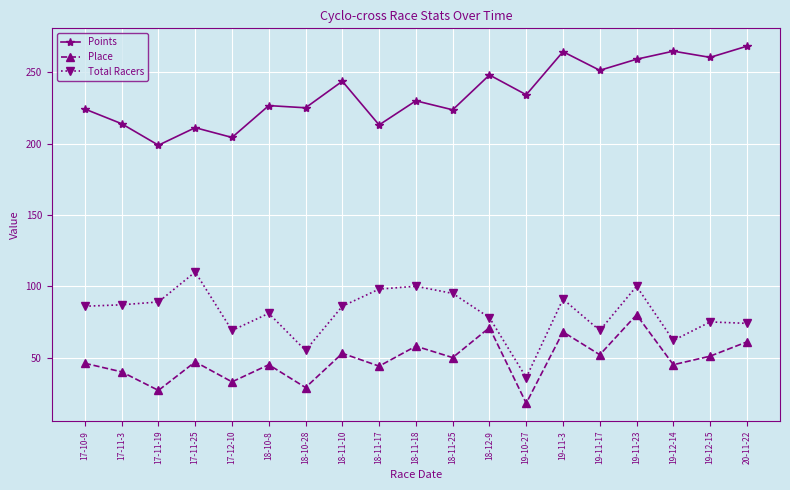

Is the value of Points at 19-10-27 greater than the value of Total Racers at 18-11-18?

Yes